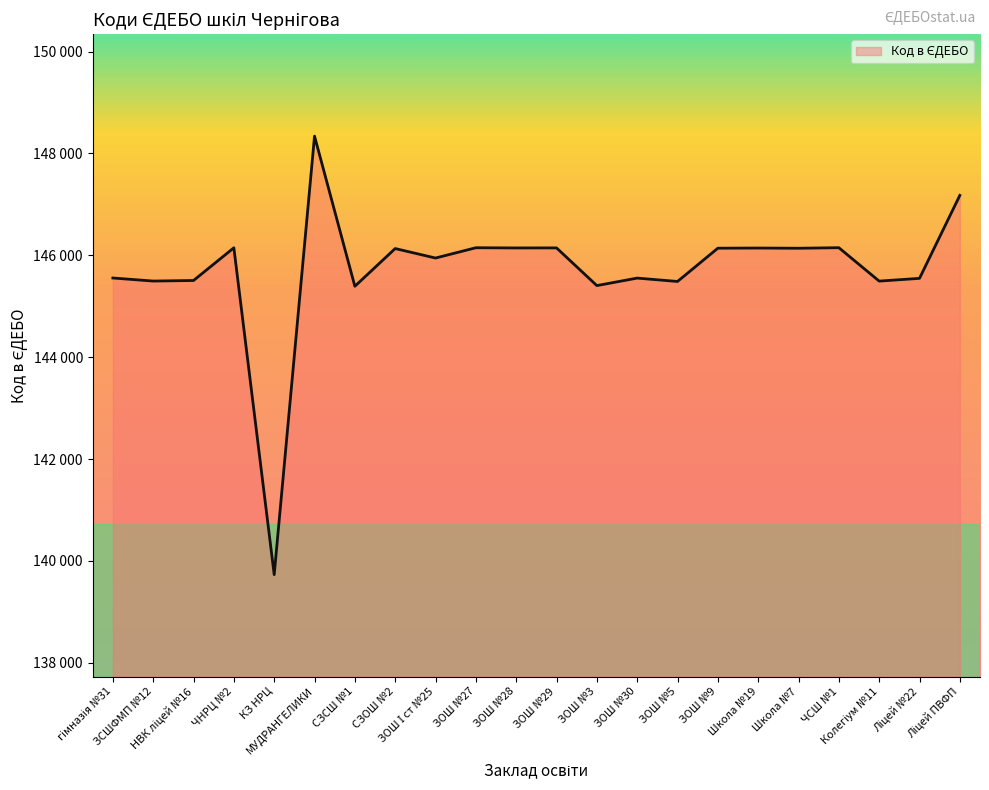

Between Ліцей ПВФП and ЧНРЦ №2, which is larger?

Ліцей ПВФП